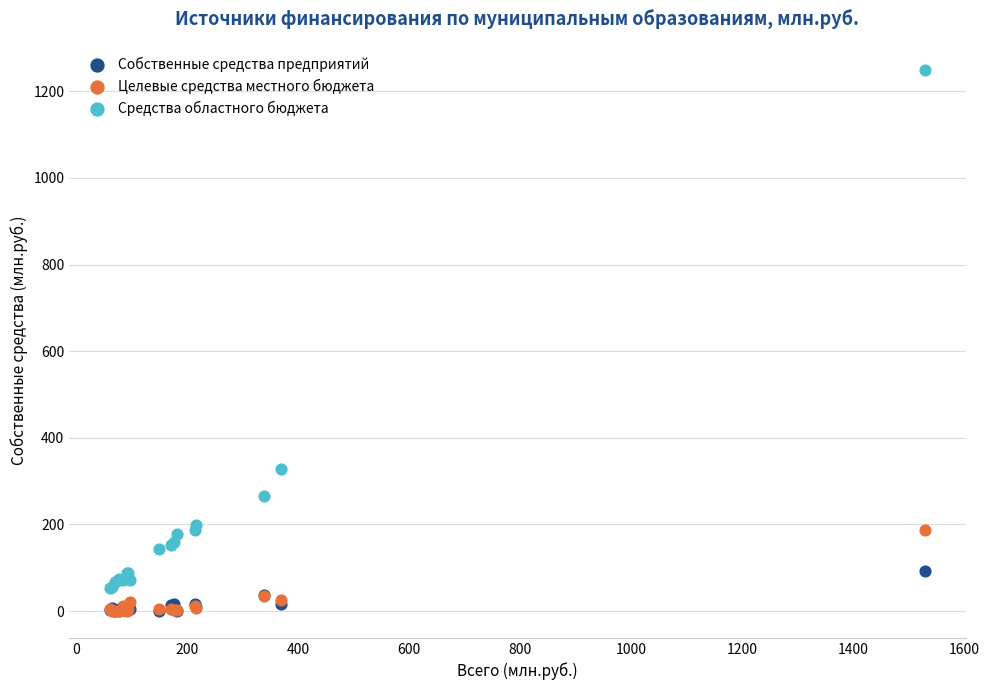

In the Средства областного бюджета series, what Y value is closest to 651?

327.4